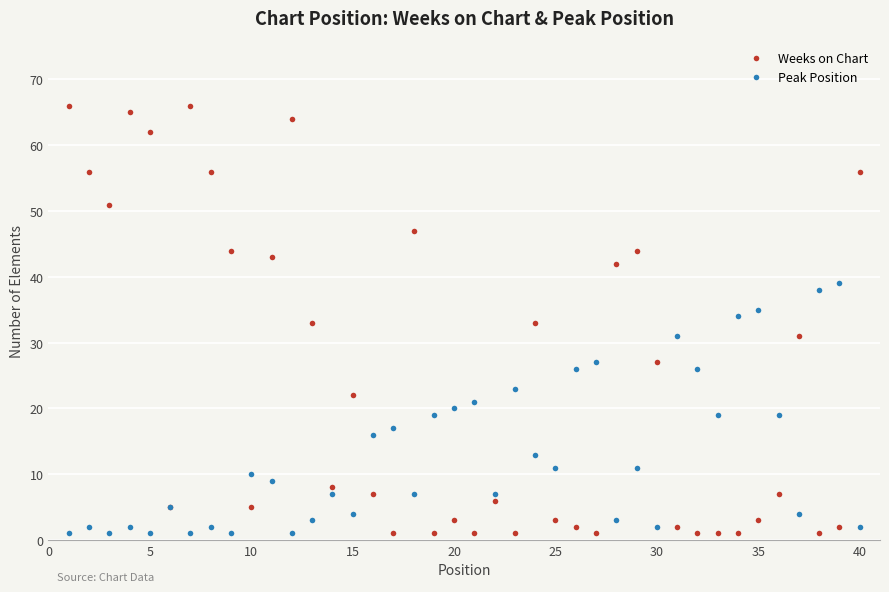

List the series in order of their peak value, lowest first.

Peak Position, Weeks on Chart